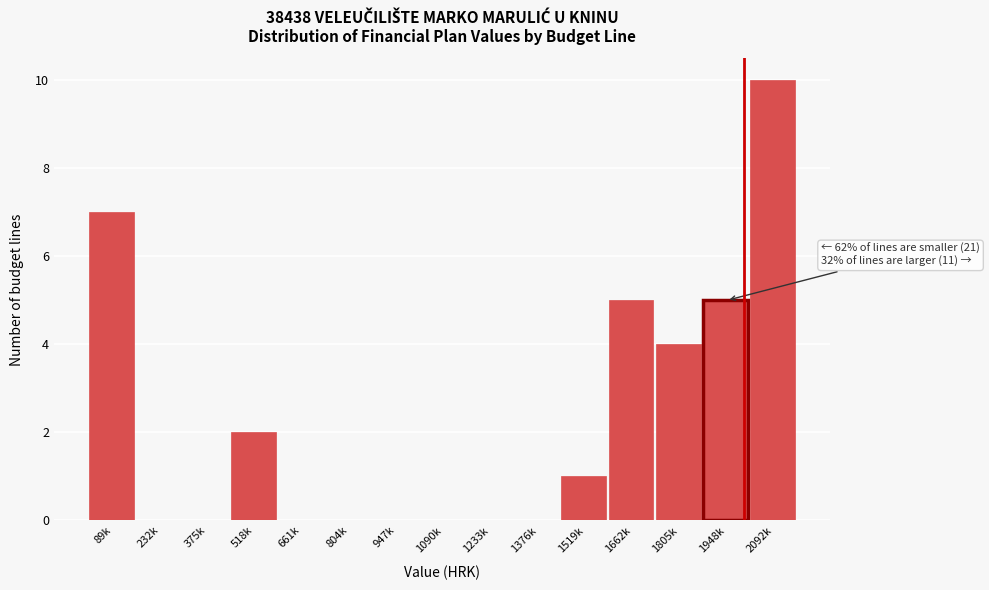

Reading left to right, what are all the values shown in this chart?

89k=7	232k=0	375k=0	518k=2	661k=0	804k=0	947k=0	1090k=0	1233k=0	1376k=0	1519k=1	1662k=5	1805k=4	1948k=5	2092k=10